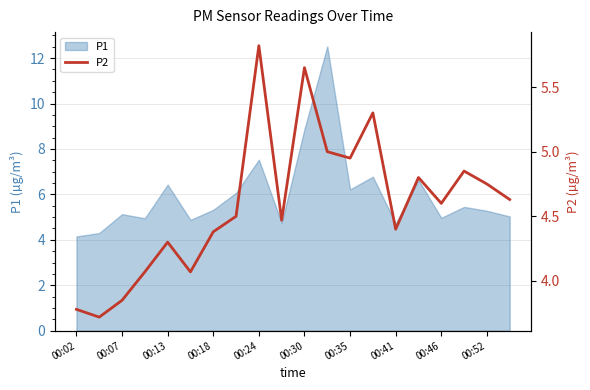

Reading right to left, extract all data points from this chart.

4.6	4.8	4.8	4.6	4.8	4.4	5.3	5.0	5.0	5.7	4.5	5.8	4.5	4.4	4.1	4.3	4.1	3.9	3.7	3.8